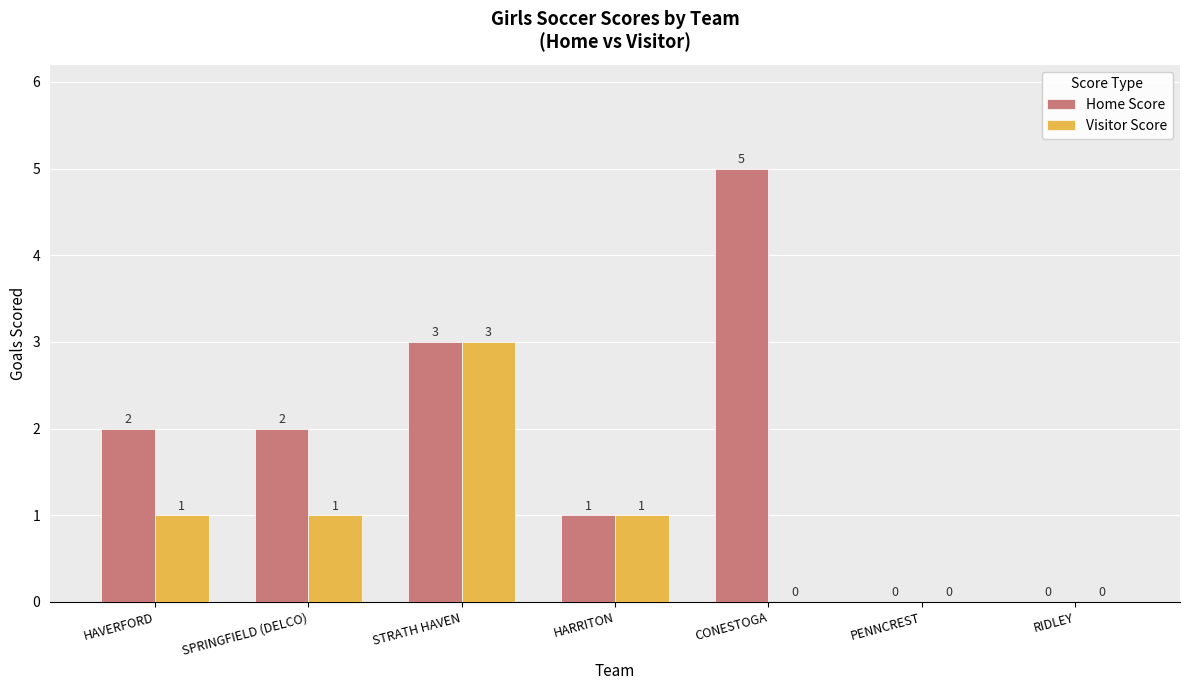

How many groups of bars are there?

7